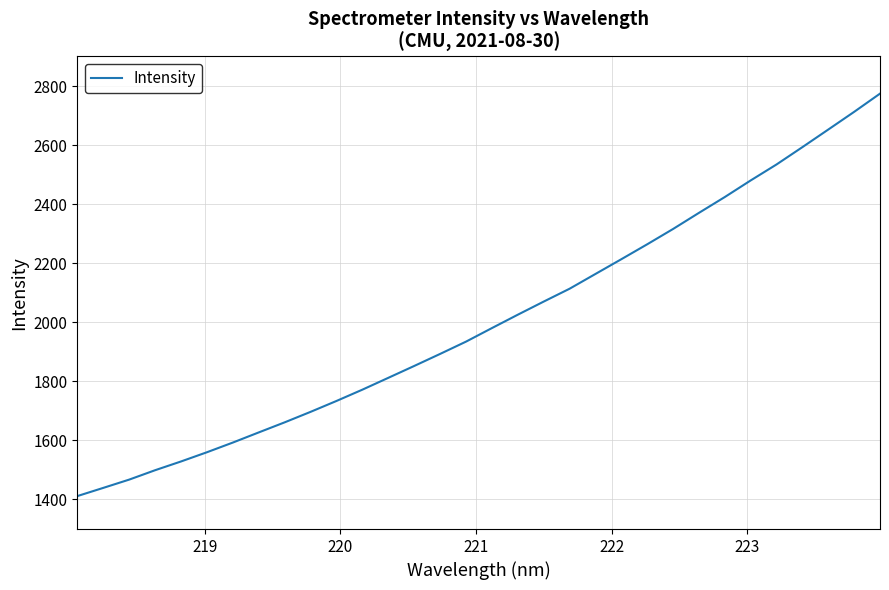

What is the greatest value displayed?

2774.2